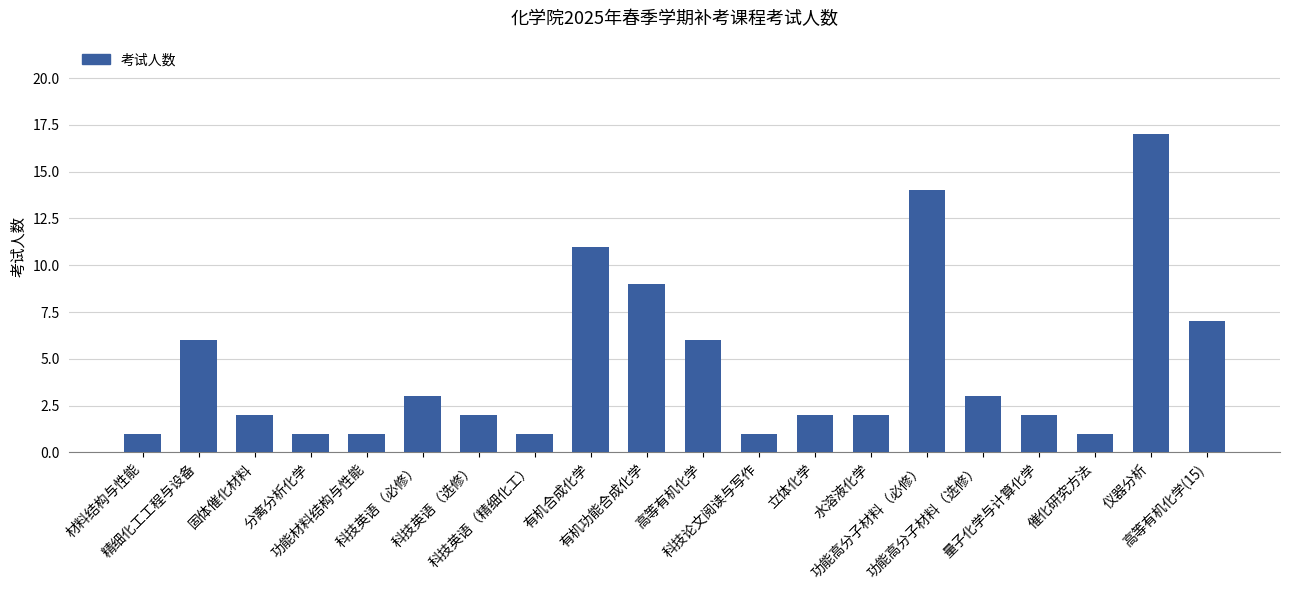

What is the difference between the values at 高等有机化学(15) and 功能高分子材料（必修）?

7